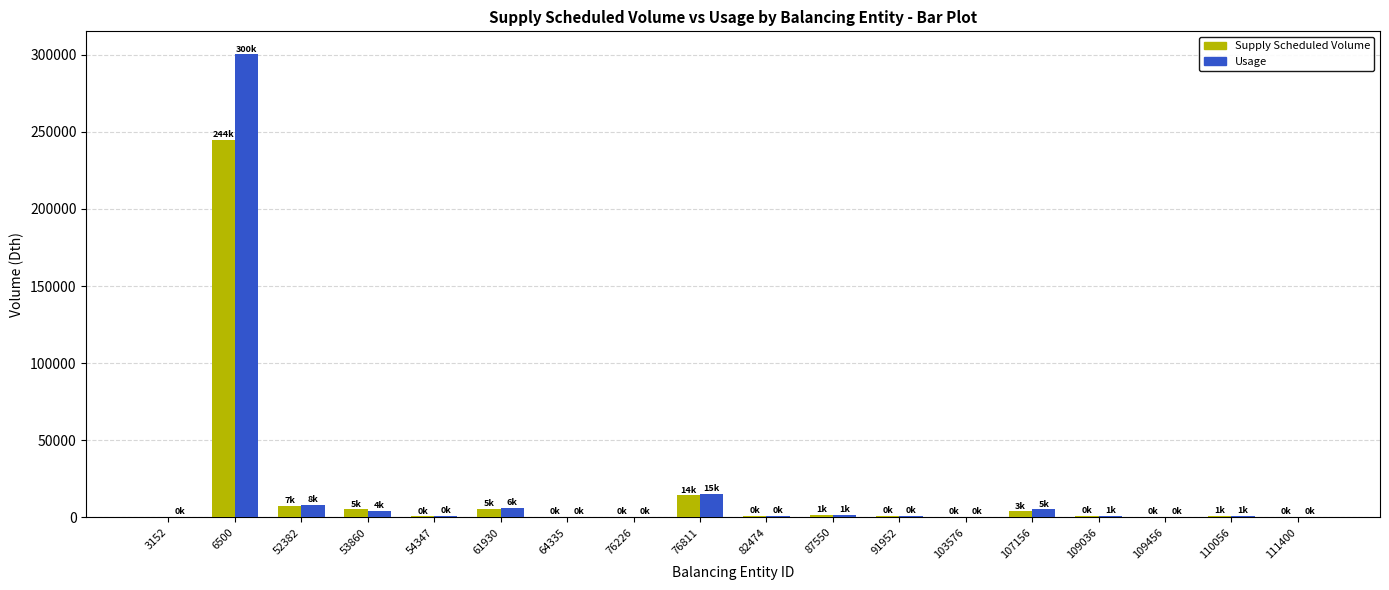

Where is Supply Scheduled Volume nearest to the value 122484?

76811